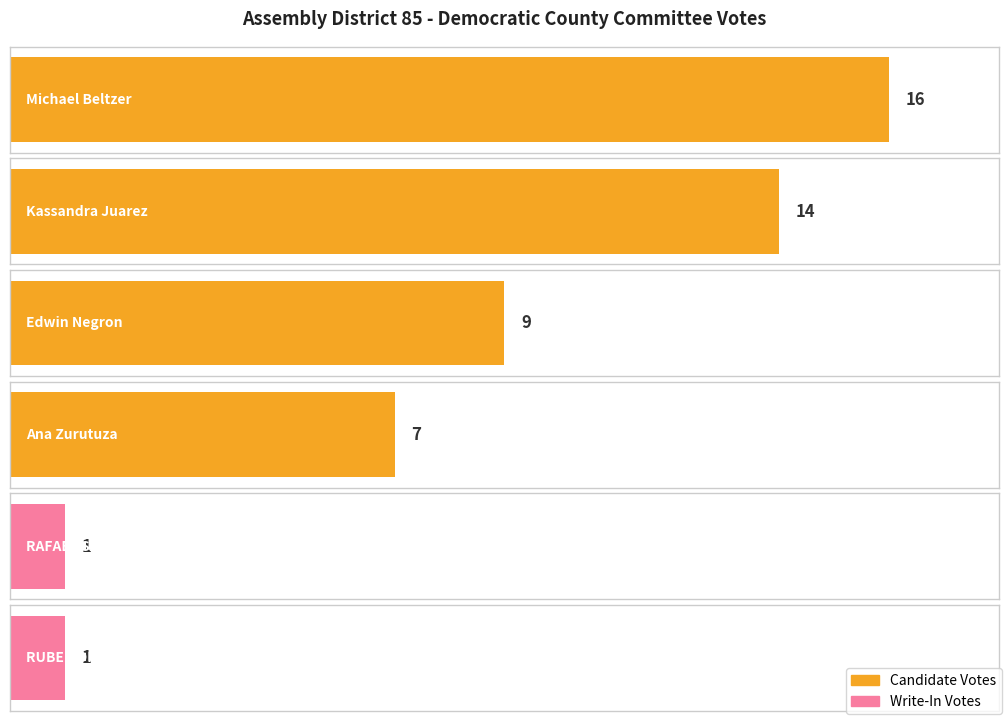

What is the change in value from Kassandra Juarez to RAFAEL SALAMANCA (Write-In)?

-13